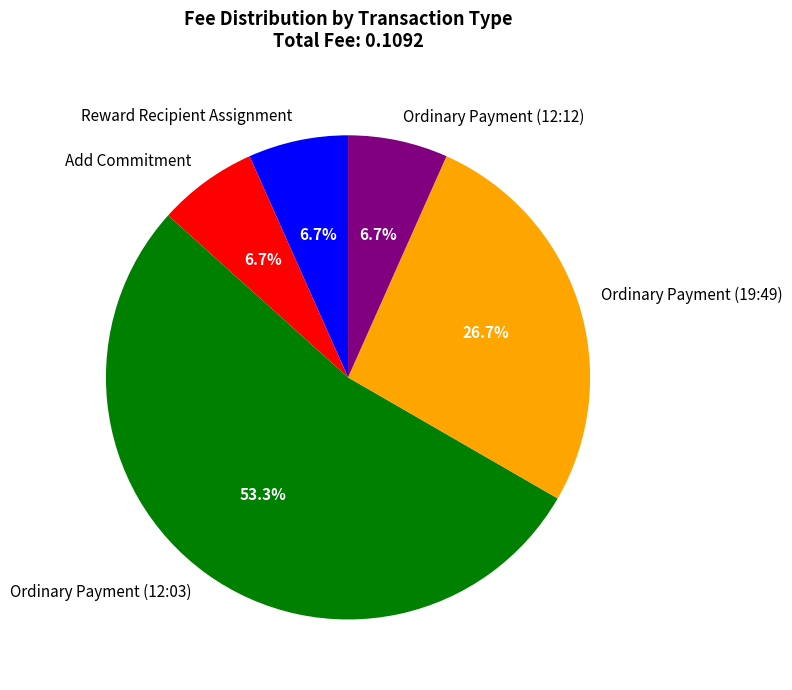

The Reward Recipient Assignment slice represents 1% of the pie. True or false?

False